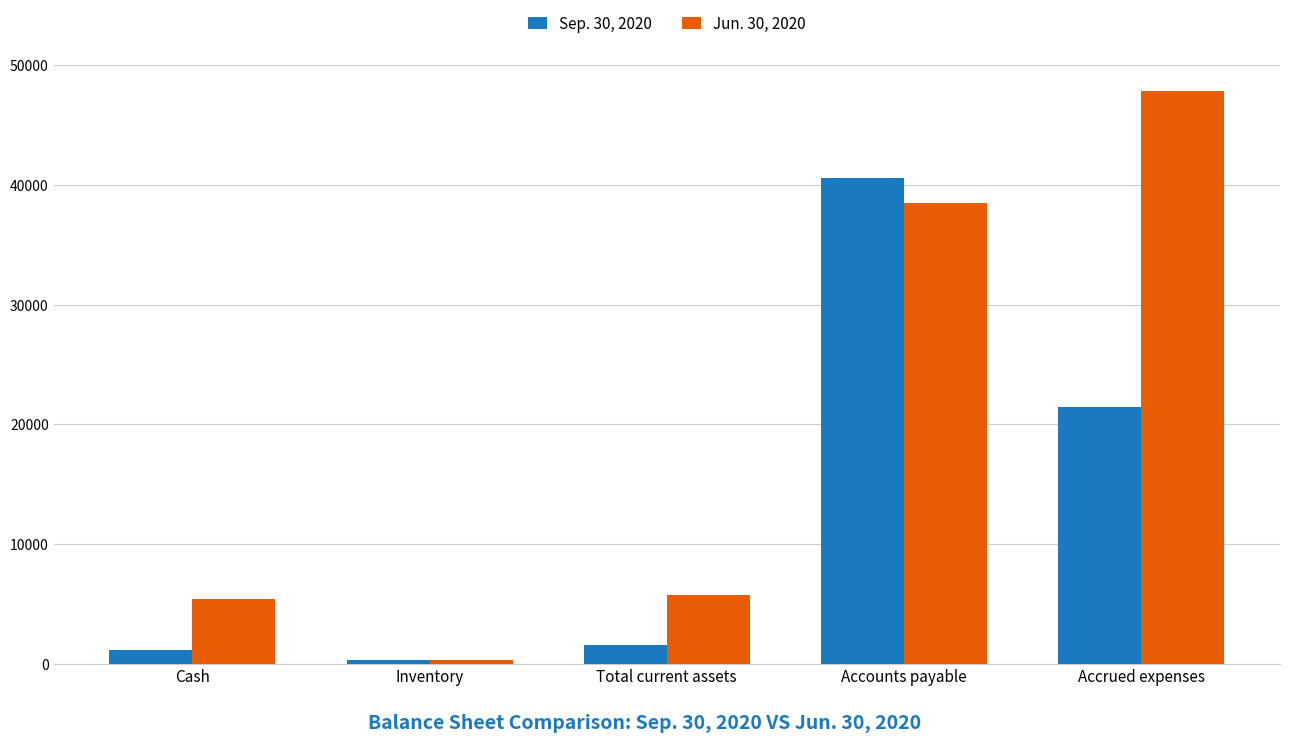

Reading right to left, what are all the values shown in this chart?

Sep. 30, 2020: 21428	40543	1573	367	1206
Jun. 30, 2020: 47857	38462	5776	367	5409